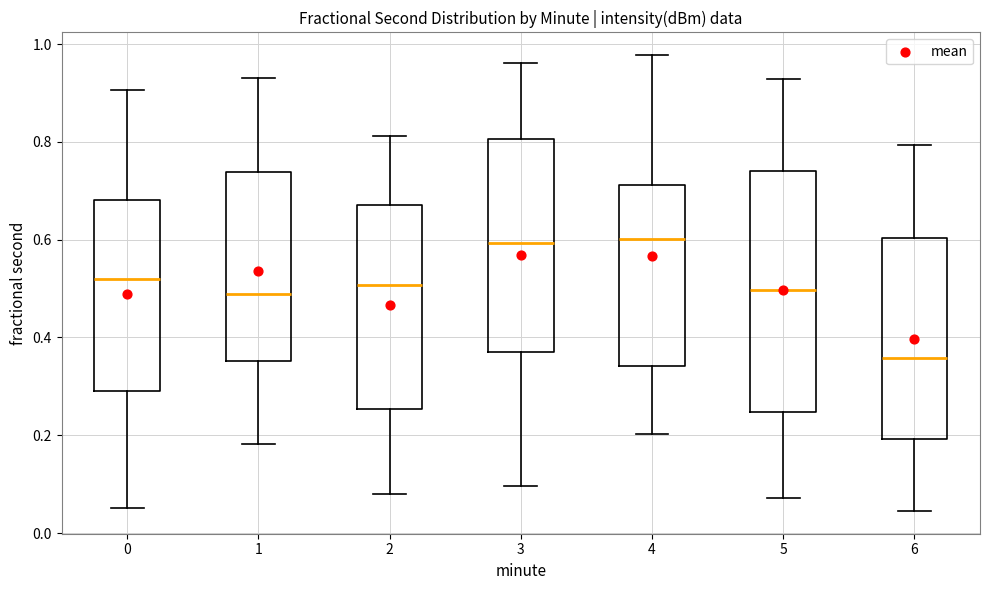

Reading left to right, read every box against the y-axis: the position of its median line, the range the box covers, and the ends of its whiskers. The values are not printed on the chart, so give them approximately, as read against the axis.

0: median 0.52, box 0.30 to 0.68, whiskers 0.06 to 0.90
1: median 0.48, box 0.36 to 0.74, whiskers 0.18 to 0.92
2: median 0.50, box 0.26 to 0.68, whiskers 0.08 to 0.82
3: median 0.60, box 0.38 to 0.80, whiskers 0.10 to 0.96
4: median 0.60, box 0.34 to 0.72, whiskers 0.20 to 0.98
5: median 0.50, box 0.24 to 0.74, whiskers 0.08 to 0.92
6: median 0.36, box 0.20 to 0.60, whiskers 0.04 to 0.80